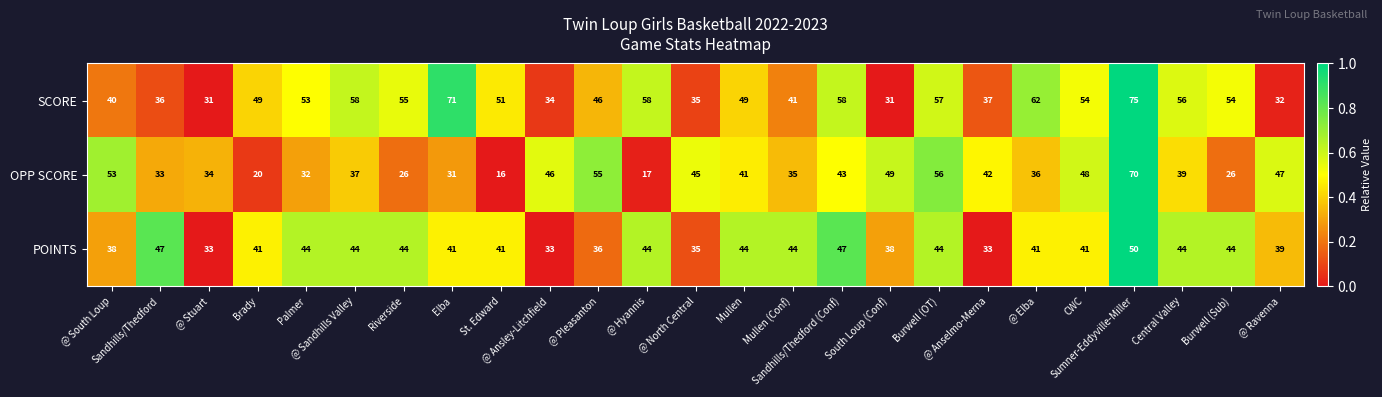

List the series in order of their overall mean, lowest first.

OPP SCORE, POINTS, SCORE